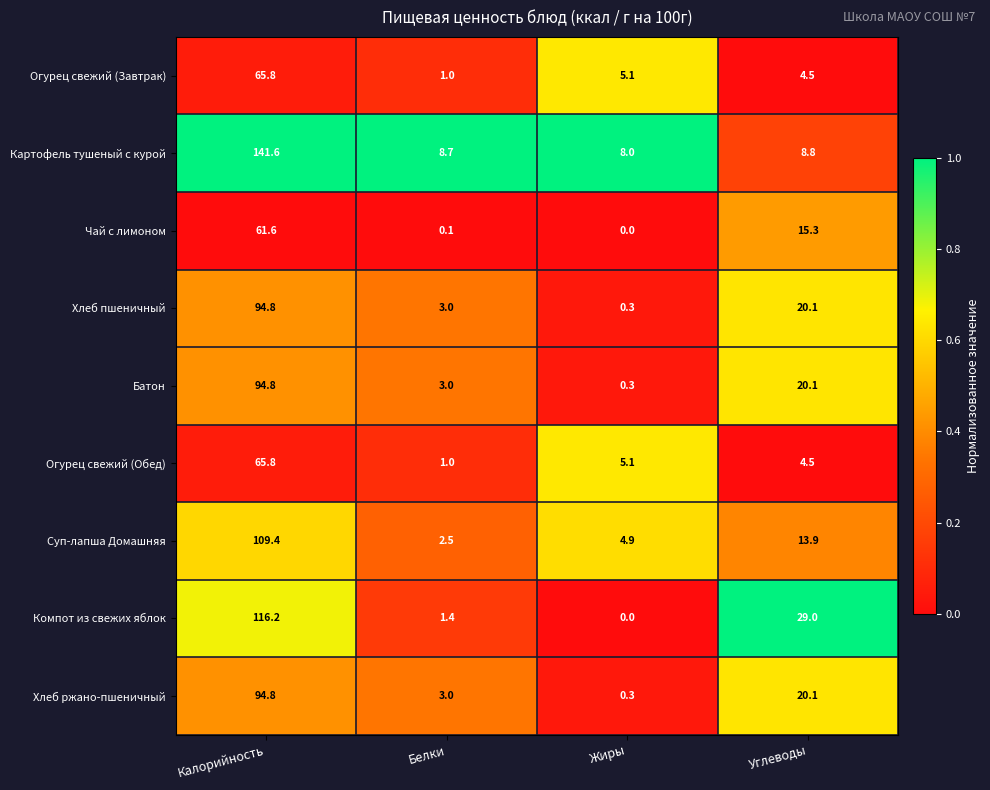

How many categories are shown in the chart?

4